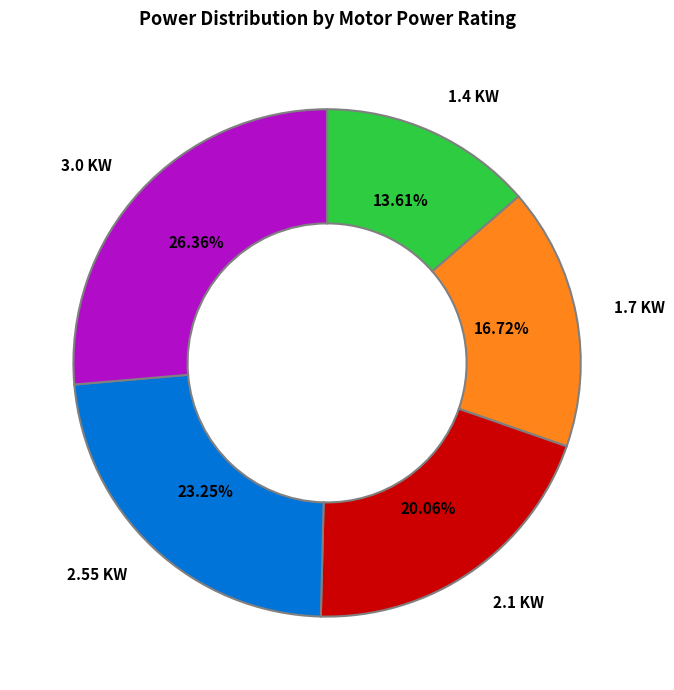

Which slice is the smallest?

1.4 KW